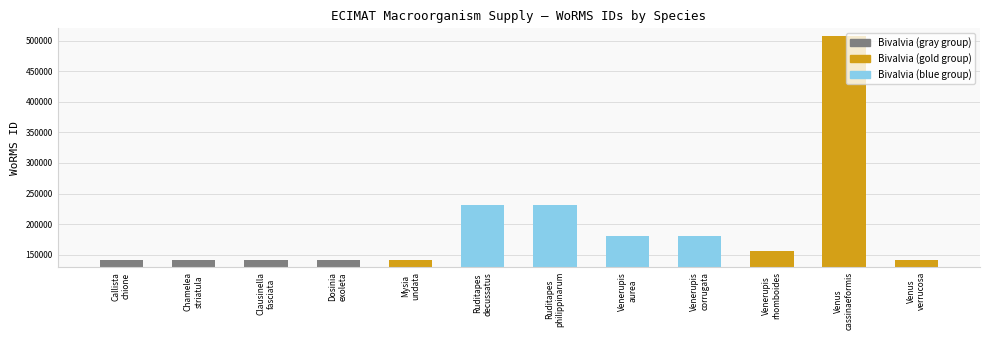

What is the change in value from Ruditapes decussatus to Venus verrucosa?

-89813